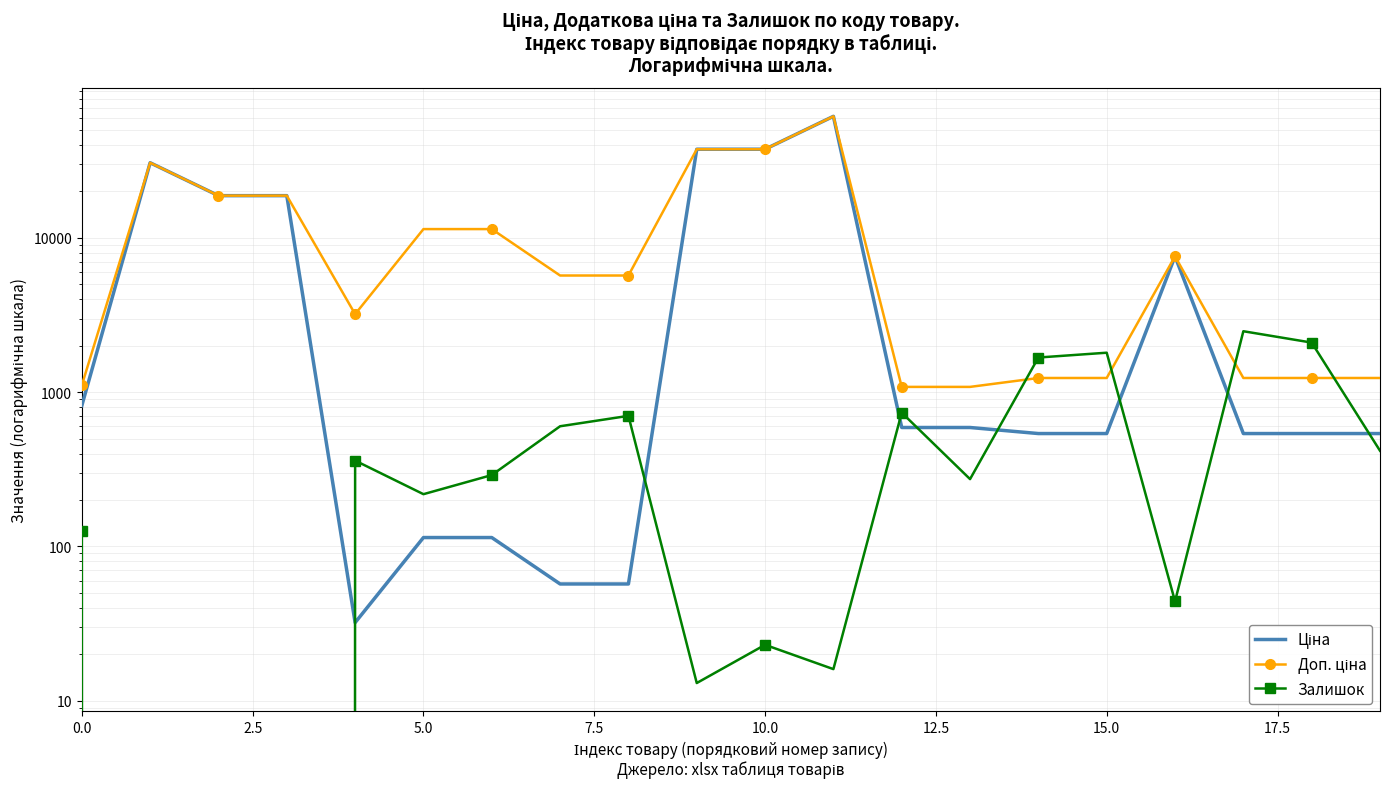

Between which two adjacent categories do Залишок and Доп. ціна first intersect?

13 and 14